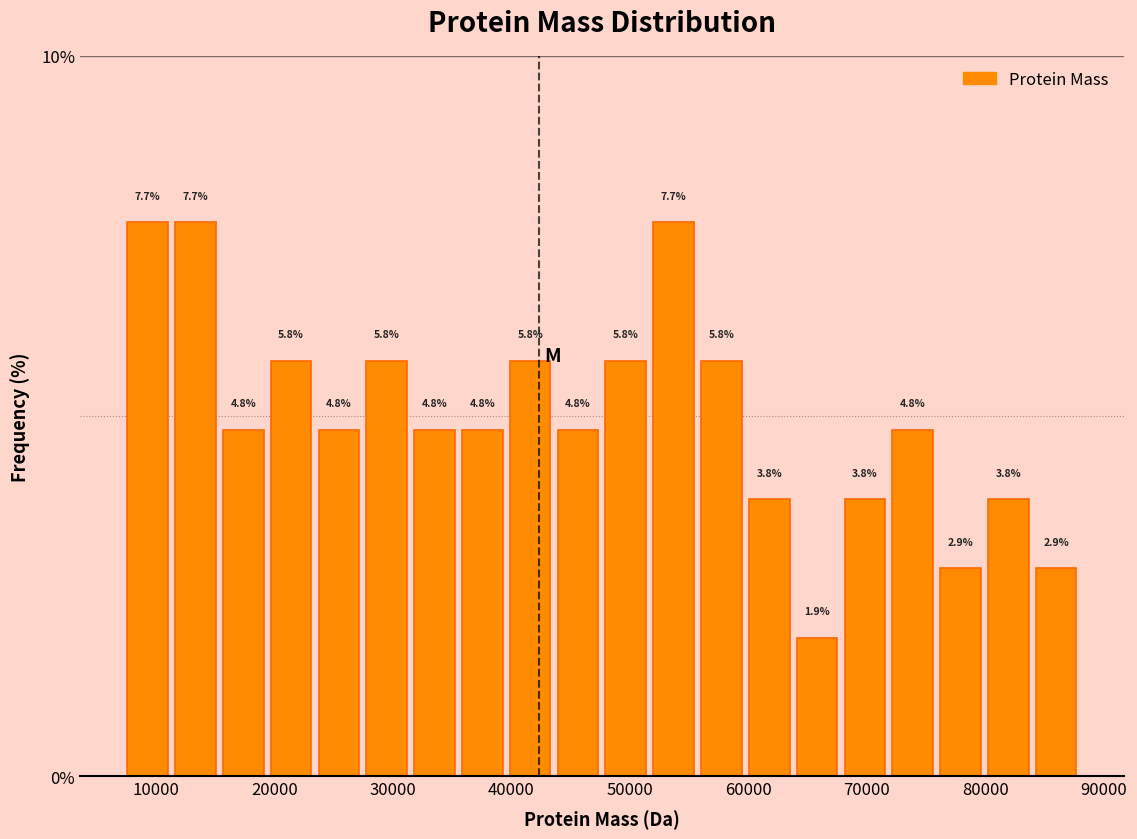

Reading left to right, list every bar in this chart as the range it spans on the x-axis followed by its height. The bar edges are not printed on the chart, so give them approximately, as read against the axis.

7000 to 11000: 7.7
11000 to 15000: 7.7
15000 to 19000: 4.8
19000 to 23000: 5.8
23000 to 27000: 4.8
27000 to 32000: 5.8
32000 to 36000: 4.8
36000 to 40000: 4.8
40000 to 44000: 5.8
44000 to 48000: 4.8
48000 to 52000: 5.8
52000 to 56000: 7.7
56000 to 60000: 5.8
60000 to 64000: 3.8
64000 to 68000: 1.9
68000 to 72000: 3.8
72000 to 76000: 4.8
76000 to 80000: 2.9
80000 to 84000: 3.8
84000 to 88000: 2.9